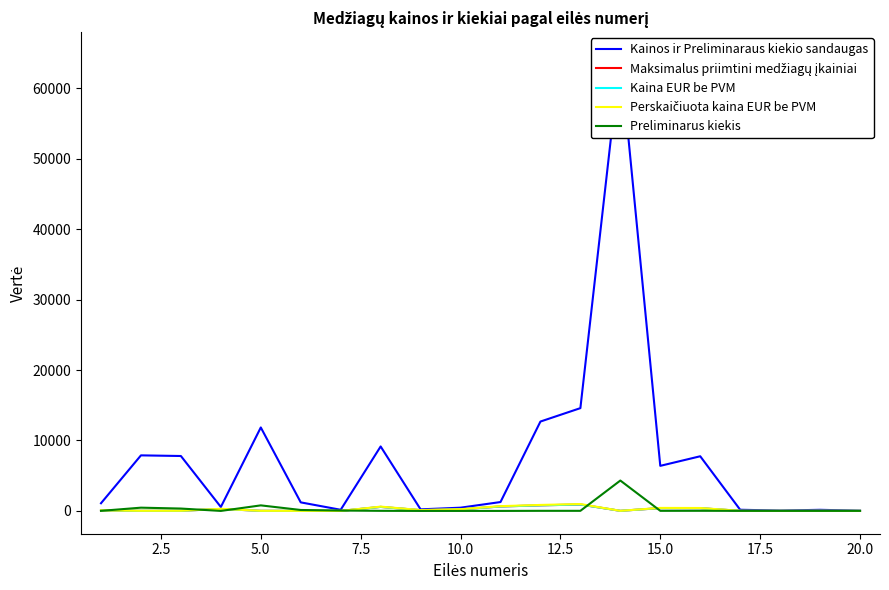

True or false: Kaina EUR be PVM and Maksimalus priimtini medžiagų įkainiai cross at least once.

False